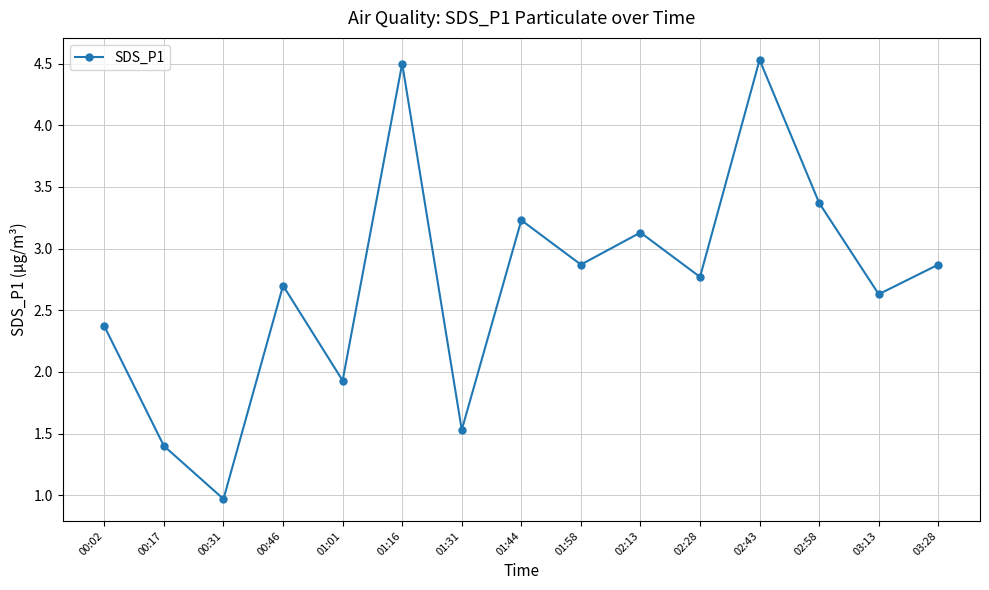

What is the ratio of the value at 00:02 to the value at 01:58?

0.8